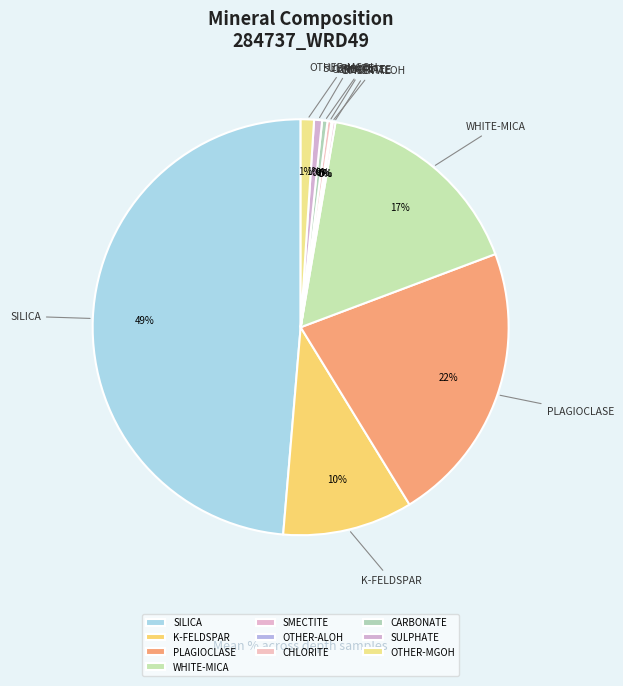

To the nearest percent, what portion does SULPHATE represent?

1%